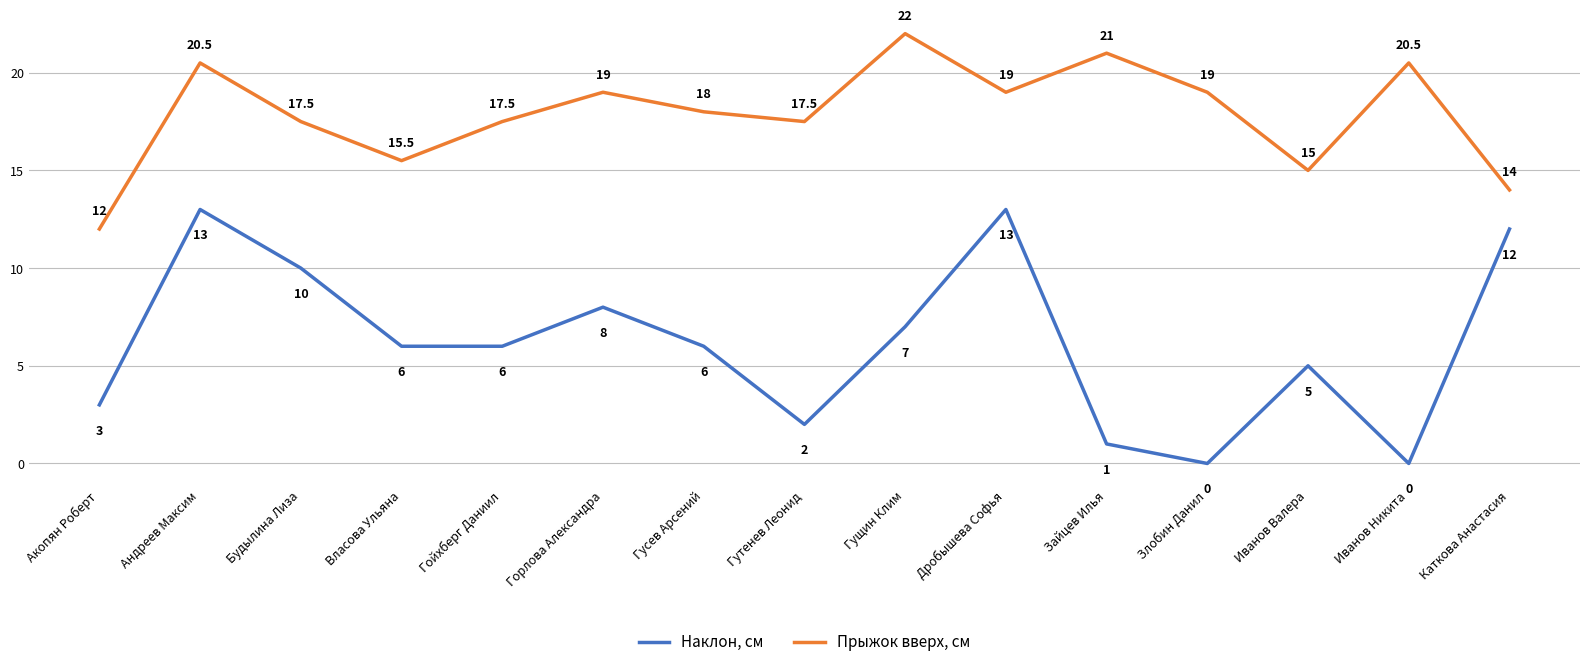

True or false: Прыжок вверх, см has a value of 17.5 at Будылина Лиза.

True